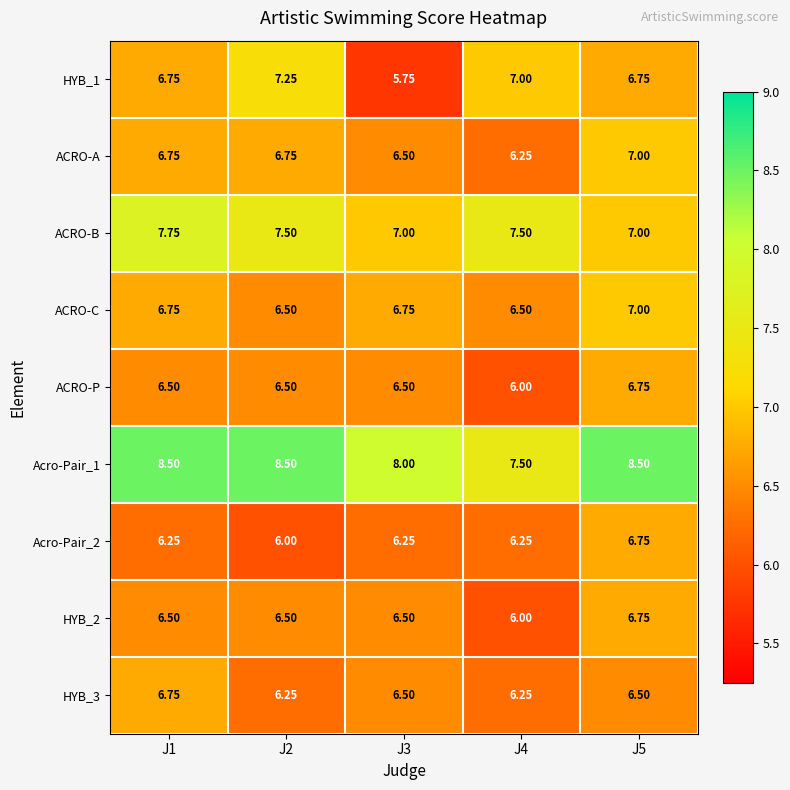

Which series changed the most between J4 and J5?

Acro-Pair_1